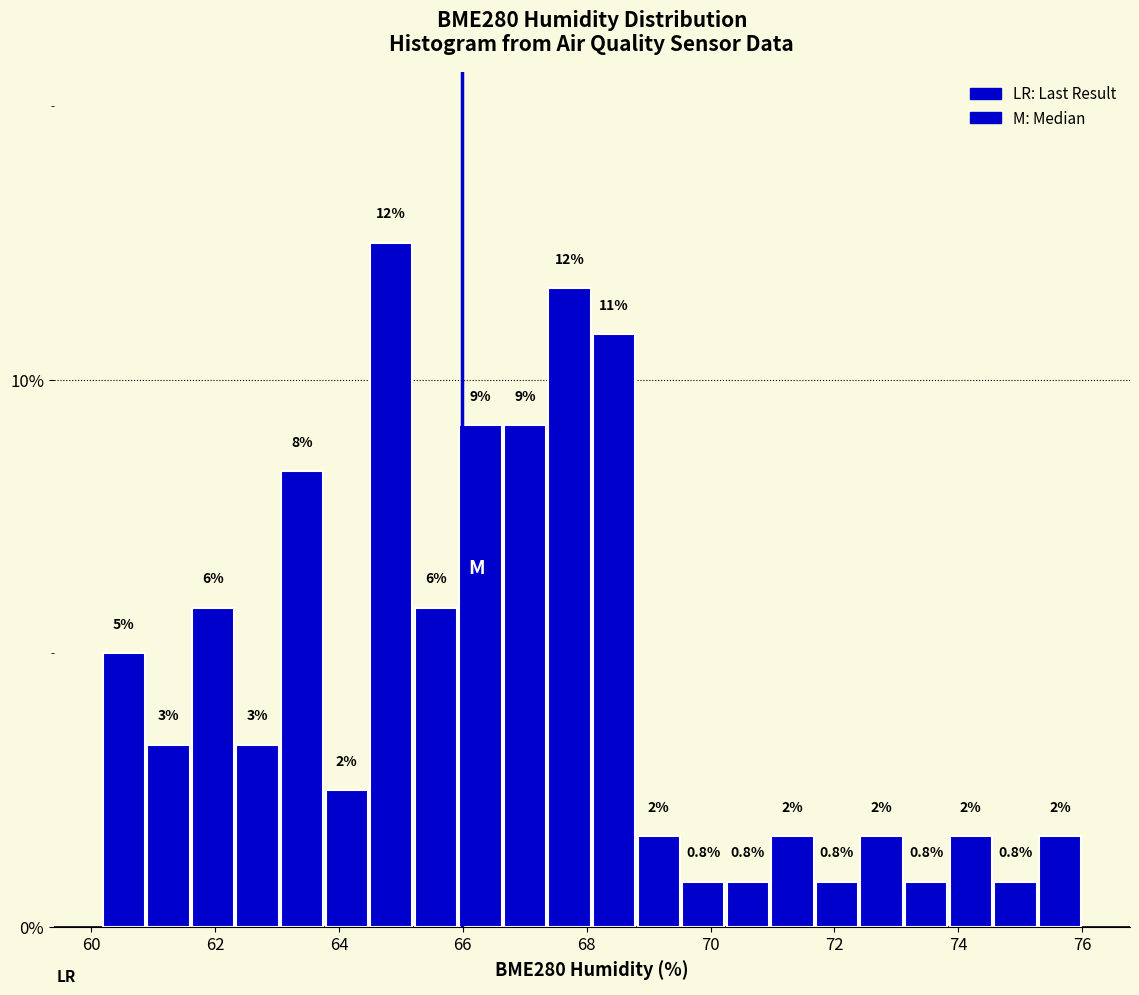

Around what value on the x-axis is the tallest bar? Give the approximate position of its centre, as read against the axis.

64.8